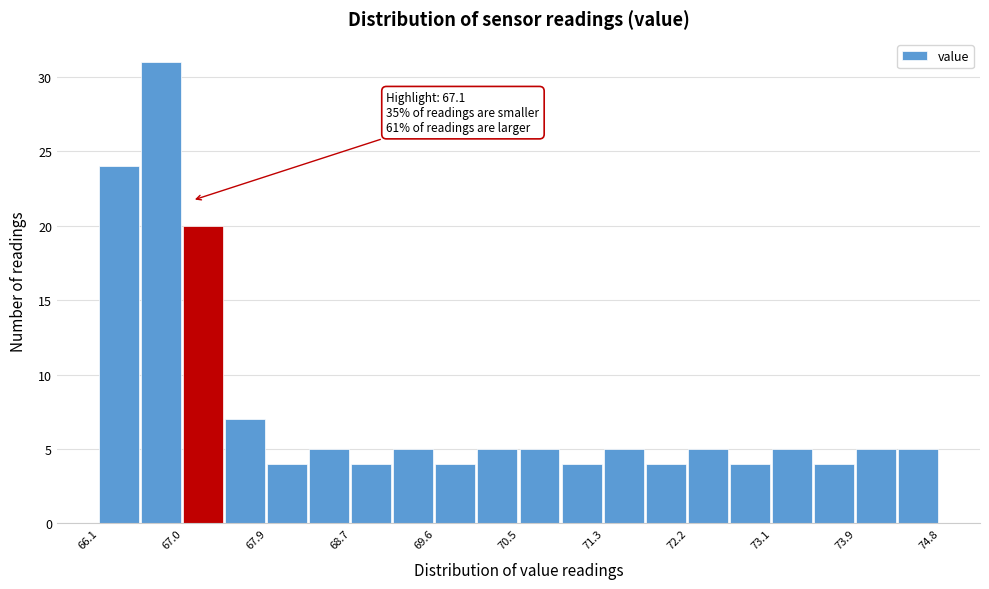

Over which range of the x-axis is the bar tallest?

66.6 to 67.0